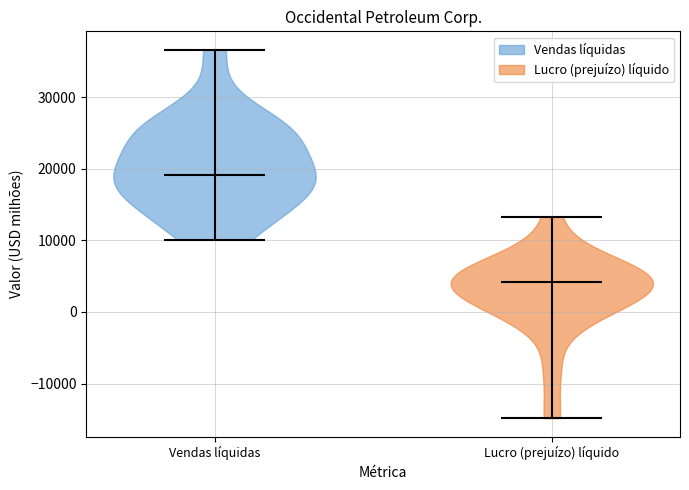

Which violin has the lowest median line?

Lucro (prejuízo) líquido